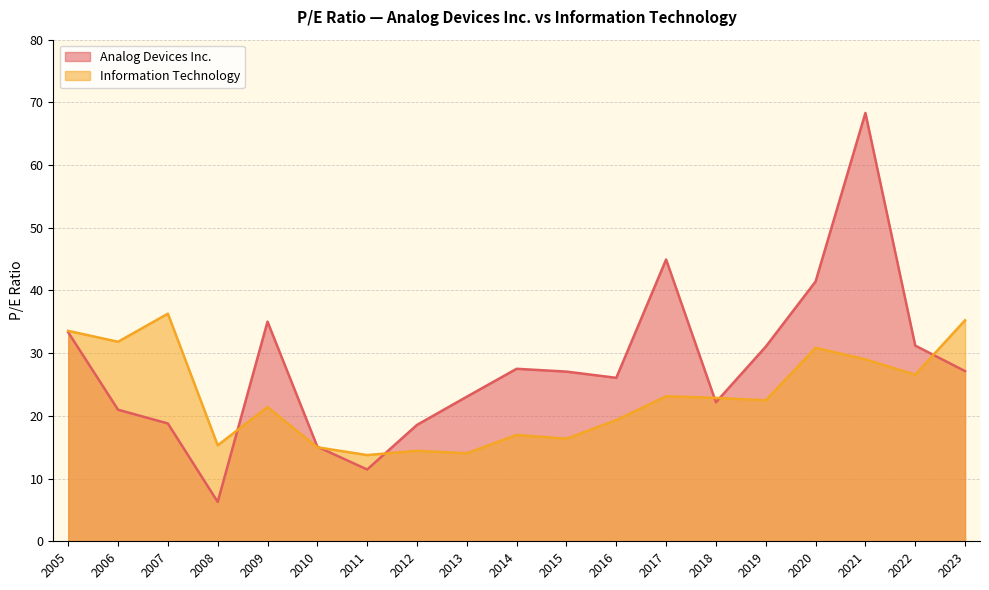

Which series has the largest range (max minus min)?

Analog Devices Inc.